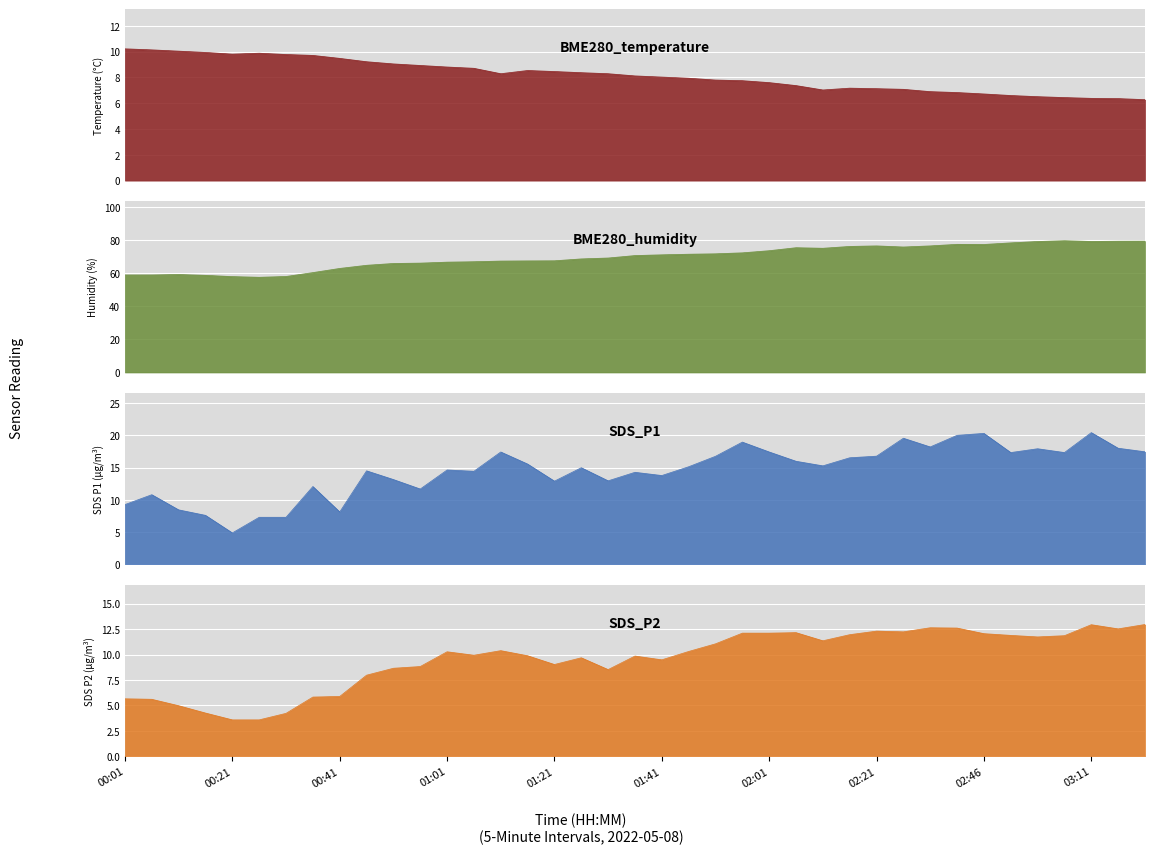

Is it true that SDS_P1 equals 3.9 at 00:31?

False